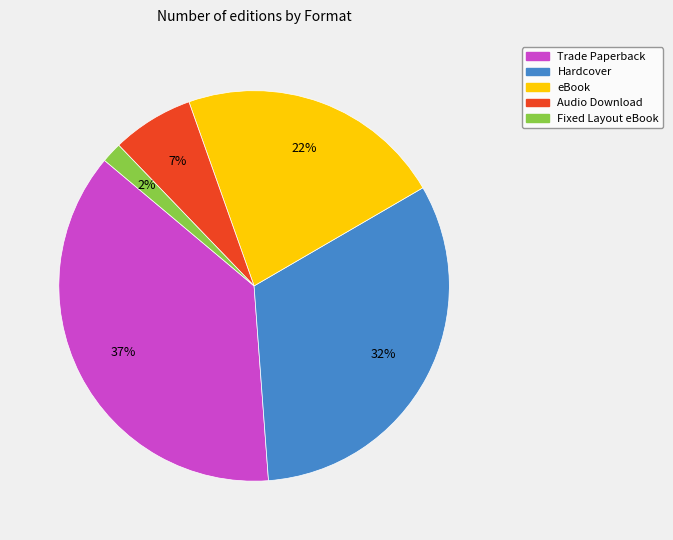

To the nearest percent, what percentage of the pie is Audio Download?

7%